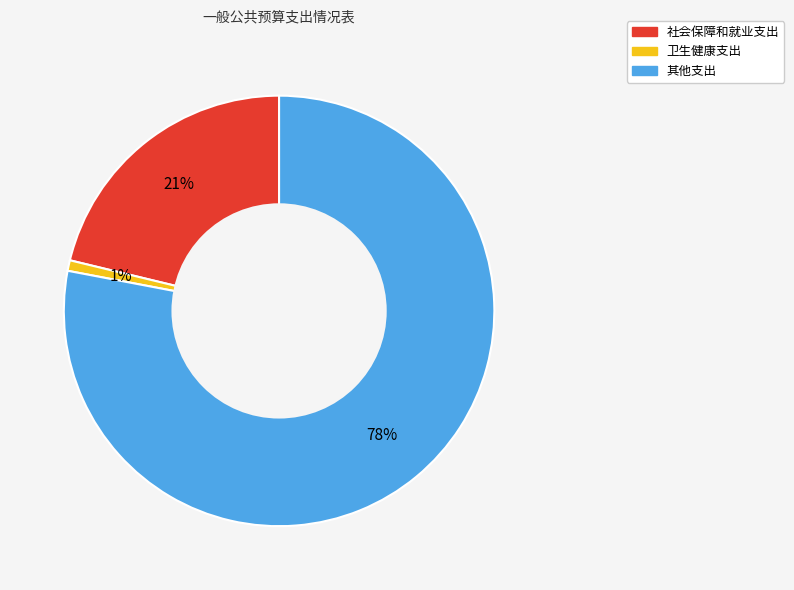

Is it true that 社会保障和就业支出 is 12% of the pie?

False